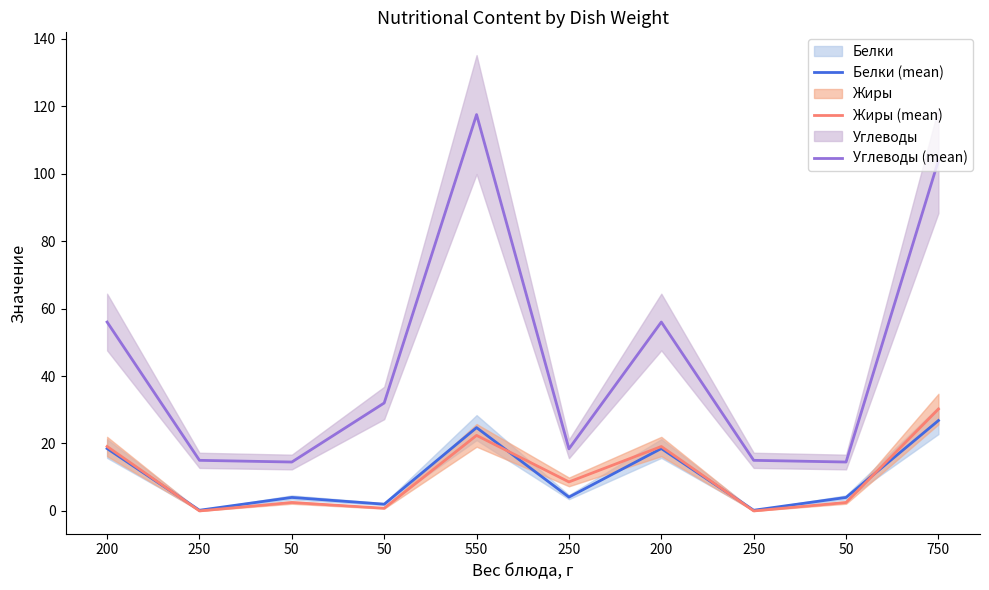

How many lines are shown in the chart?

3